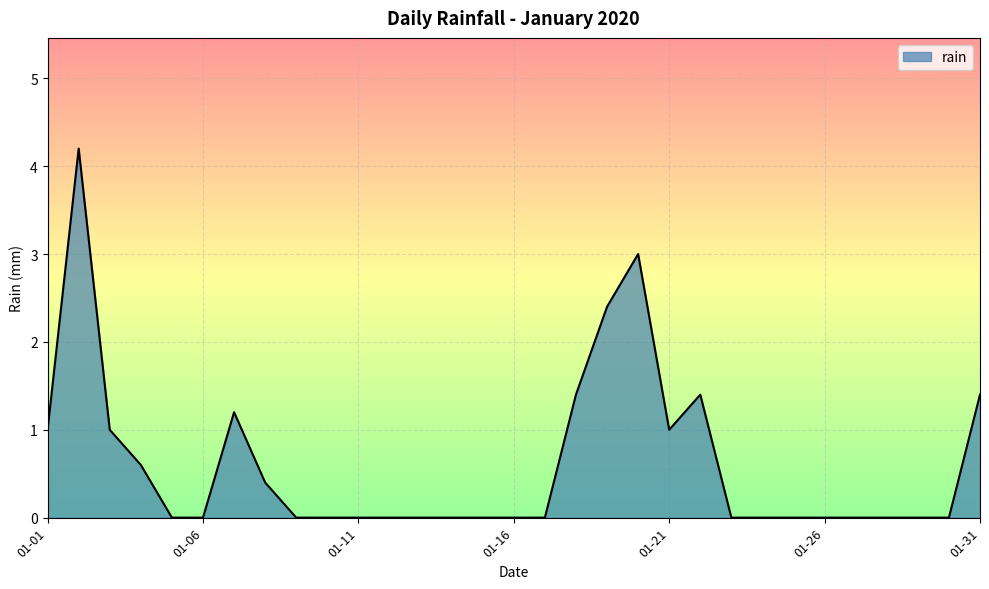

What is the greatest value displayed?

4.2